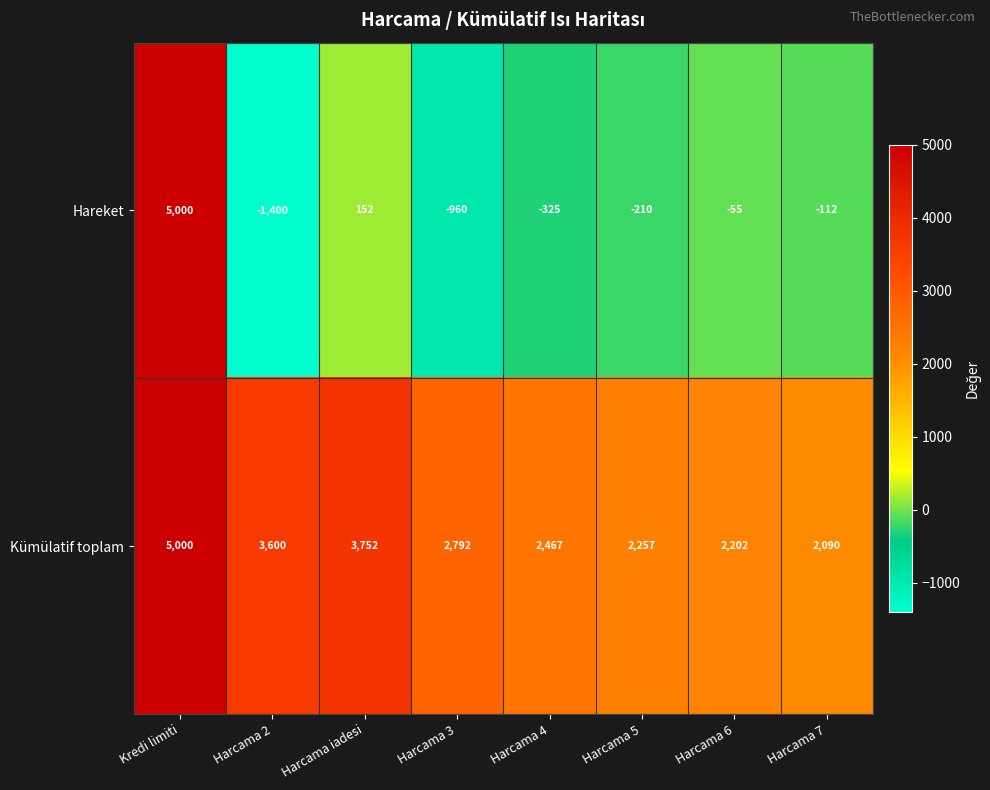

What is the difference between the maximum and minimum values in the Hareket series?

6400